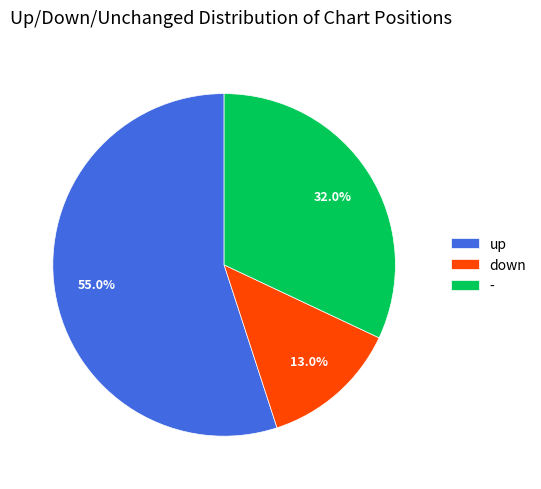

Rank the categories by value from lowest to highest.

down, -, up